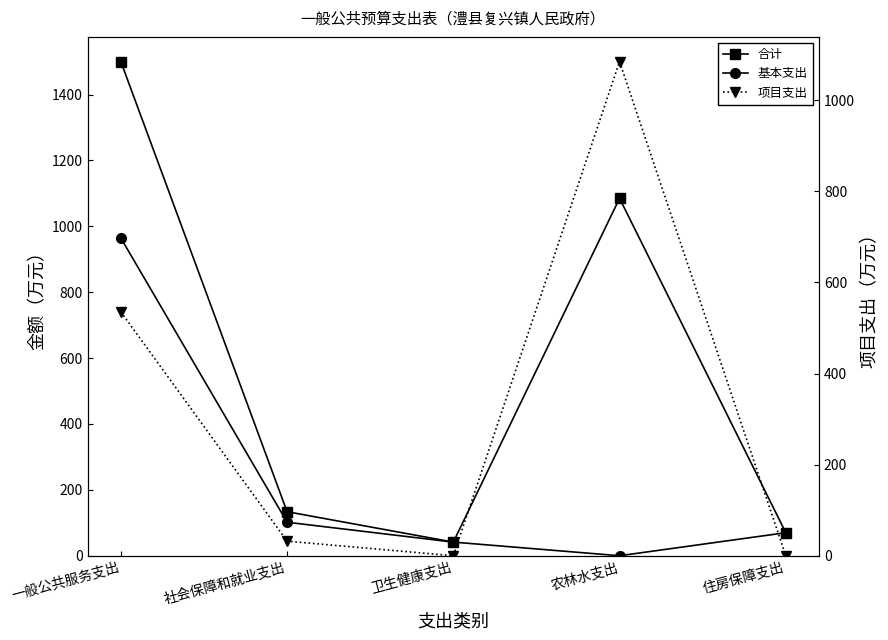

What are all the series names shown in the legend?

合计, 基本支出, 项目支出